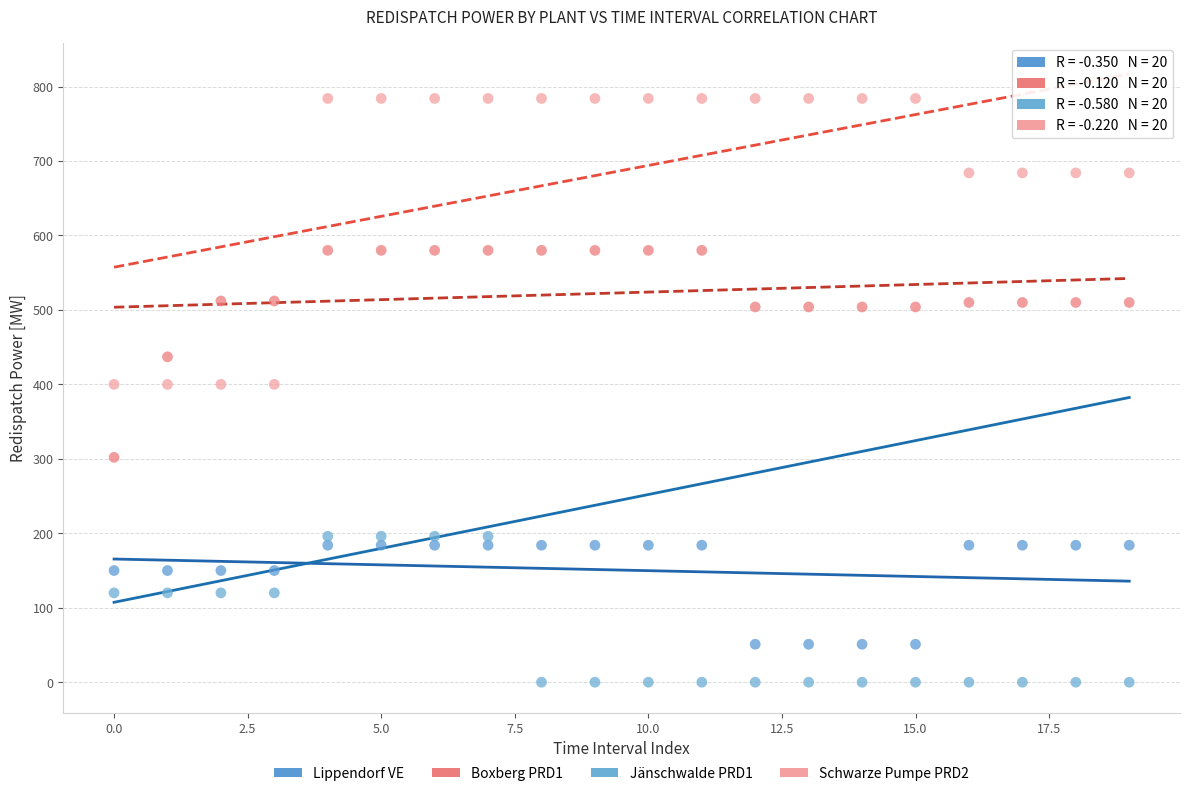

Across all data points, what is the range of Y values (max minus min)?

784